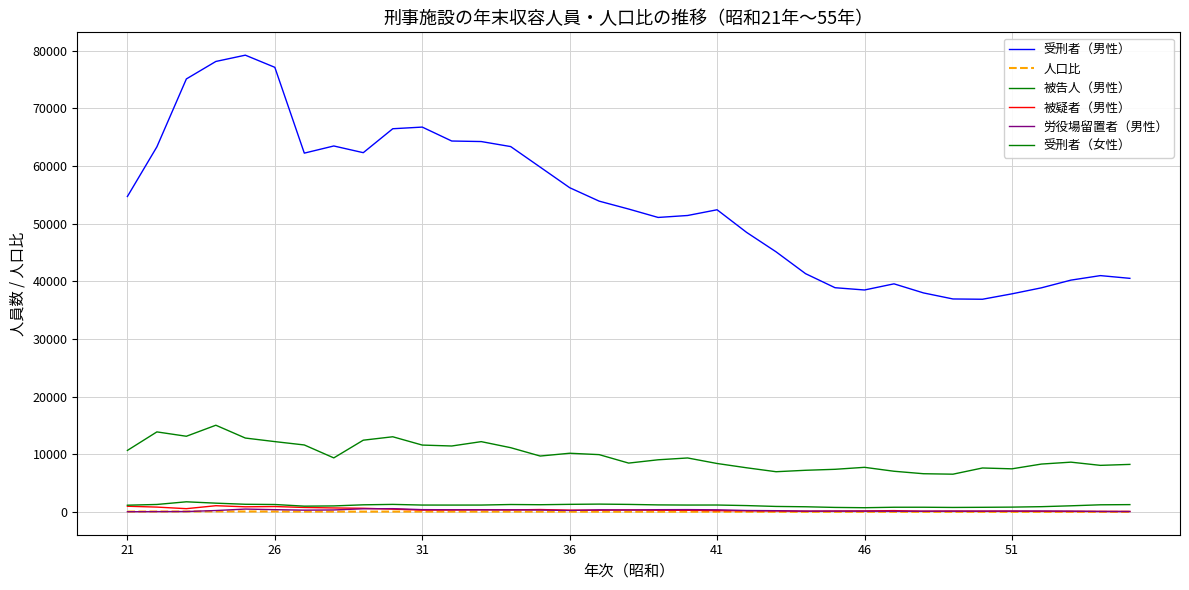

Does the chart display data point markers on the line(s)?

No